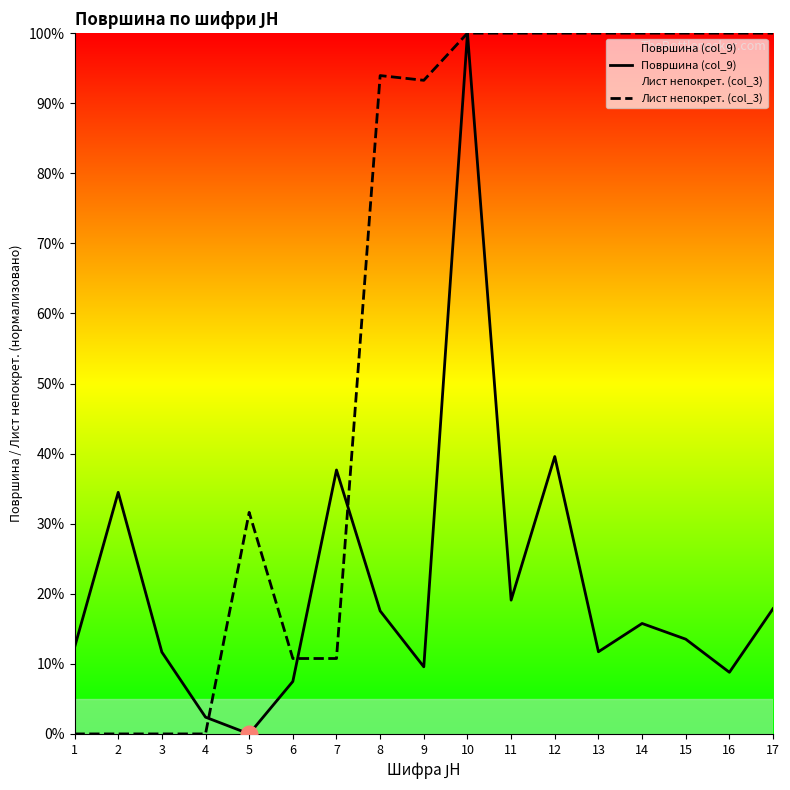

Reading left to right, list all the values displayed in this chart.

Површина (col_9): 1=12.3	2=34.5	3=11.7	4=2.4	5=0.0	6=7.5	7=37.7	8=17.6	9=9.6	10=100.0	11=19.1	12=39.6	13=11.7	14=15.8	15=13.5	16=8.8	17=17.9
Лист непокрет. (col_3): 1=0.0	2=0.0	3=0.0	4=0.0	5=31.6	6=10.8	7=10.8	8=93.9	9=93.3	10=100.0	11=100.0	12=100.0	13=100.0	14=100.0	15=100.0	16=100.0	17=100.0